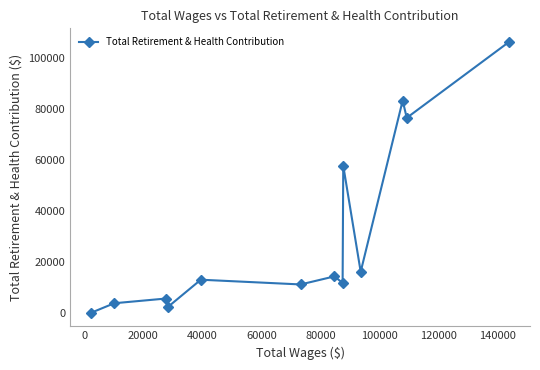

True or false: there are more than 2 points higher than both neighbors.

True